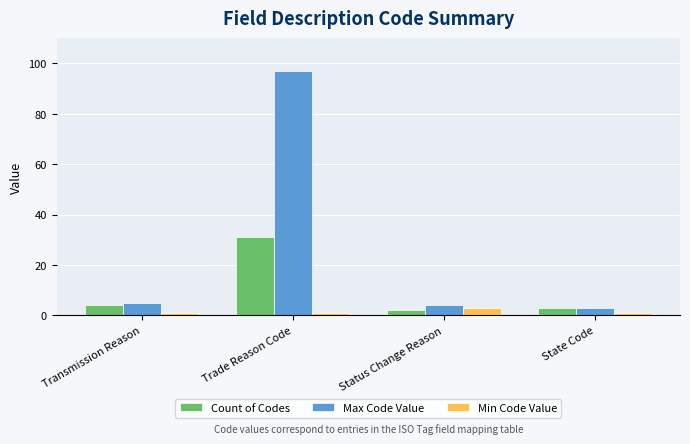

List the series in order of their overall mean, highest first.

Max Code Value, Count of Codes, Min Code Value